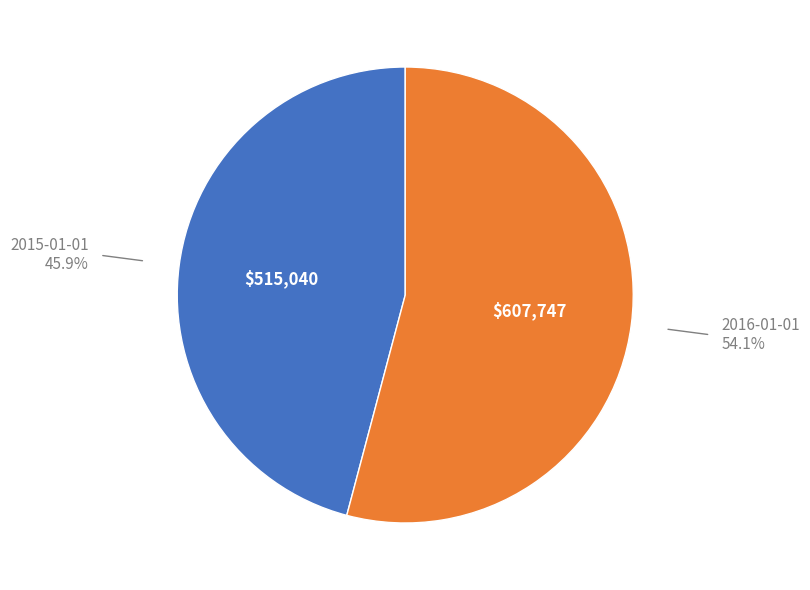

How many slices are in this pie chart?

2